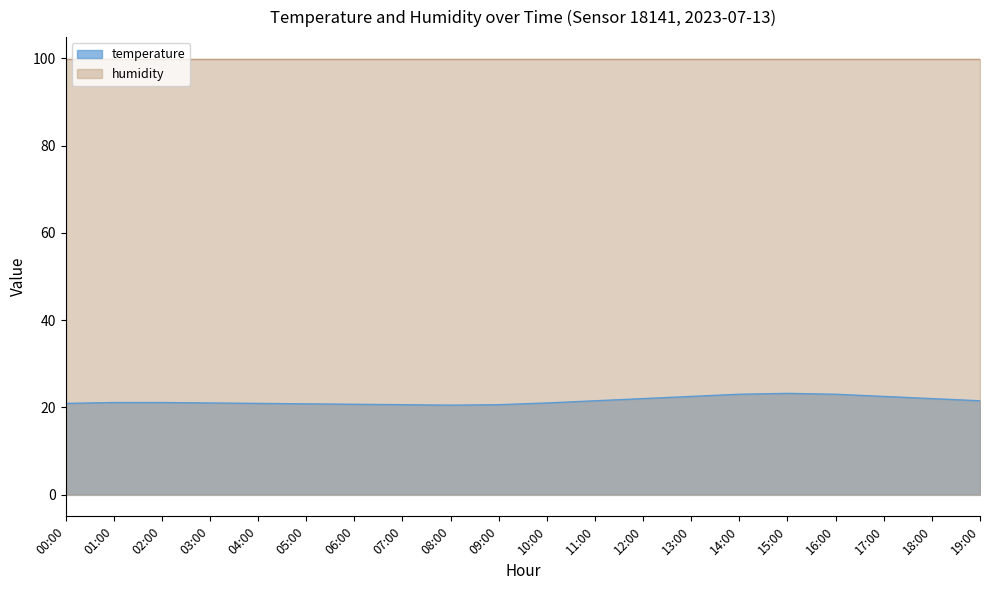

What position from the left is 00:00?

1